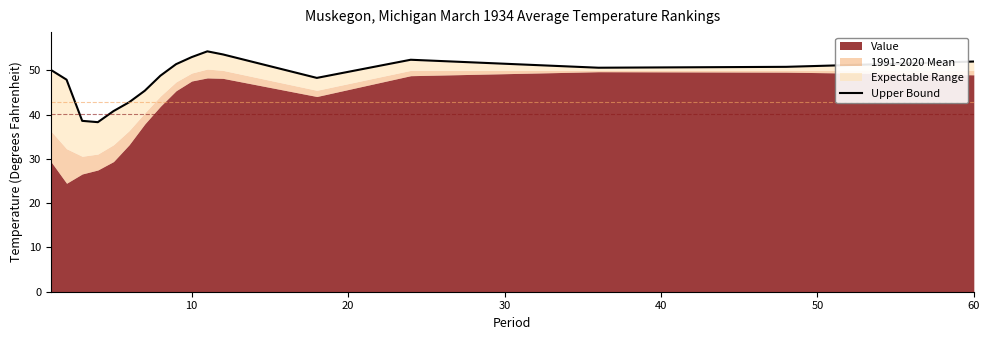

Reading left to right, what are all the values shown in this chart?

50.1	47.9	38.6	38.3	40.8	42.8	45.4	48.8	51.4	53.0	54.3	53.6	48.3	52.4	50.6	50.8	52.0